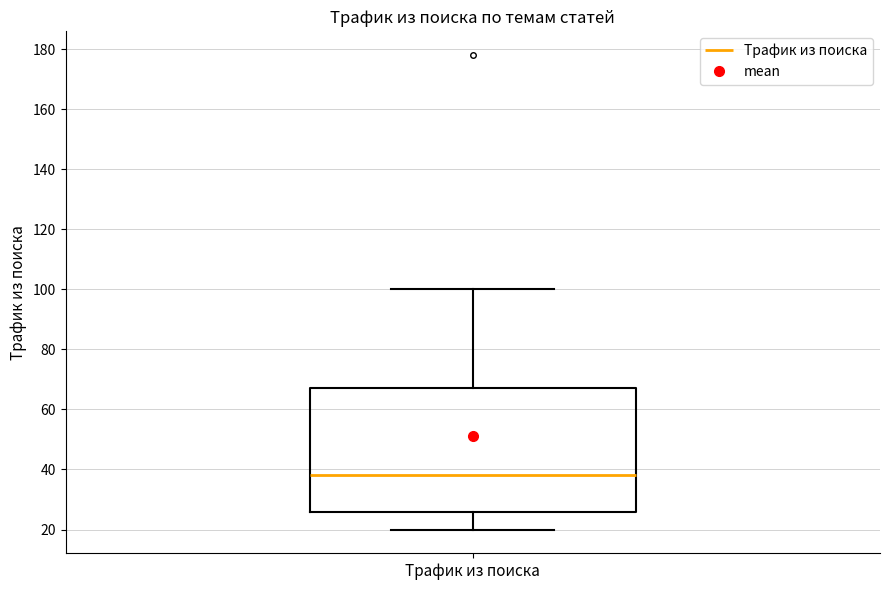

Where is the upper edge of the box for Трафик из поиска on the y-axis? The values are not printed on the chart, so give them approximately, as read against the axis.

68